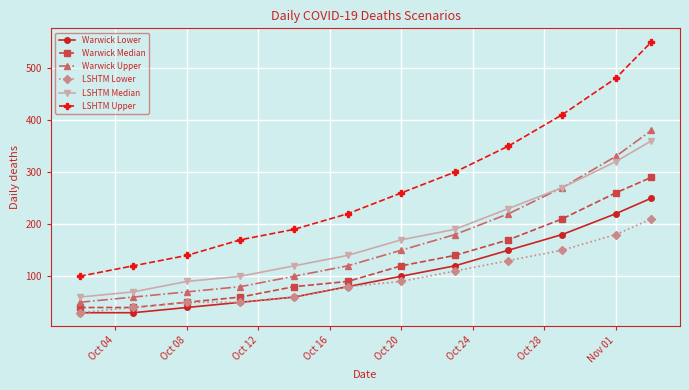

At how many categories does at least one series exceed 387?

3